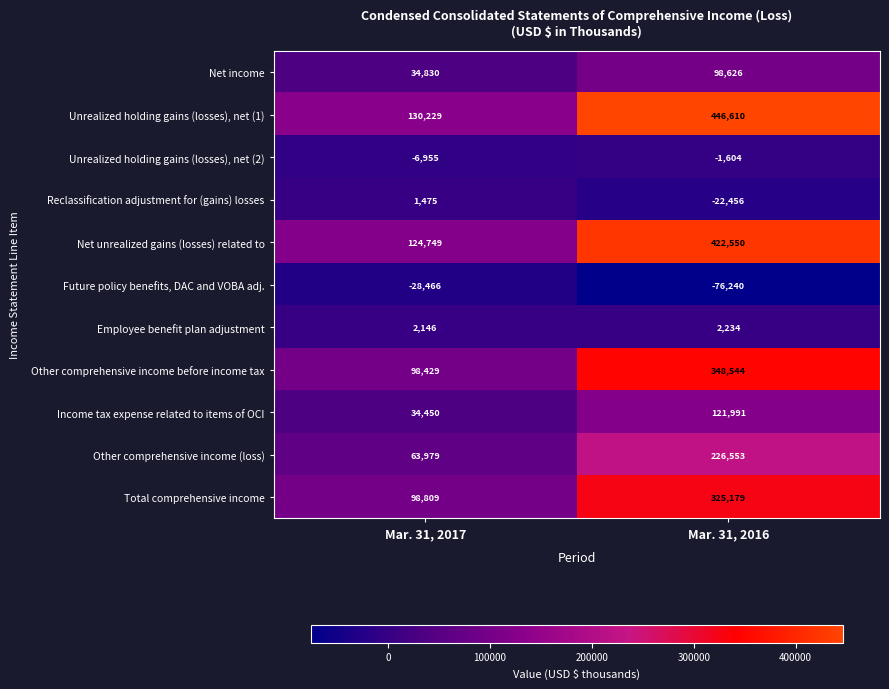

Reading right to left, what are all the values shown in this chart?

Net income: Mar. 31, 2016=98626	Mar. 31, 2017=34830
Unrealized holding gains (losses), net (1): Mar. 31, 2016=446610	Mar. 31, 2017=130229
Unrealized holding gains (losses), net (2): Mar. 31, 2016=-1604	Mar. 31, 2017=-6955
Reclassification adjustment for (gains) losses: Mar. 31, 2016=-22456	Mar. 31, 2017=1475
Net unrealized gains (losses) related to: Mar. 31, 2016=422550	Mar. 31, 2017=124749
Future policy benefits, DAC and VOBA adj.: Mar. 31, 2016=-76240	Mar. 31, 2017=-28466
Employee benefit plan adjustment: Mar. 31, 2016=2234	Mar. 31, 2017=2146
Other comprehensive income before income tax: Mar. 31, 2016=348544	Mar. 31, 2017=98429
Income tax expense related to items of OCI: Mar. 31, 2016=121991	Mar. 31, 2017=34450
Other comprehensive income (loss): Mar. 31, 2016=226553	Mar. 31, 2017=63979
Total comprehensive income: Mar. 31, 2016=325179	Mar. 31, 2017=98809